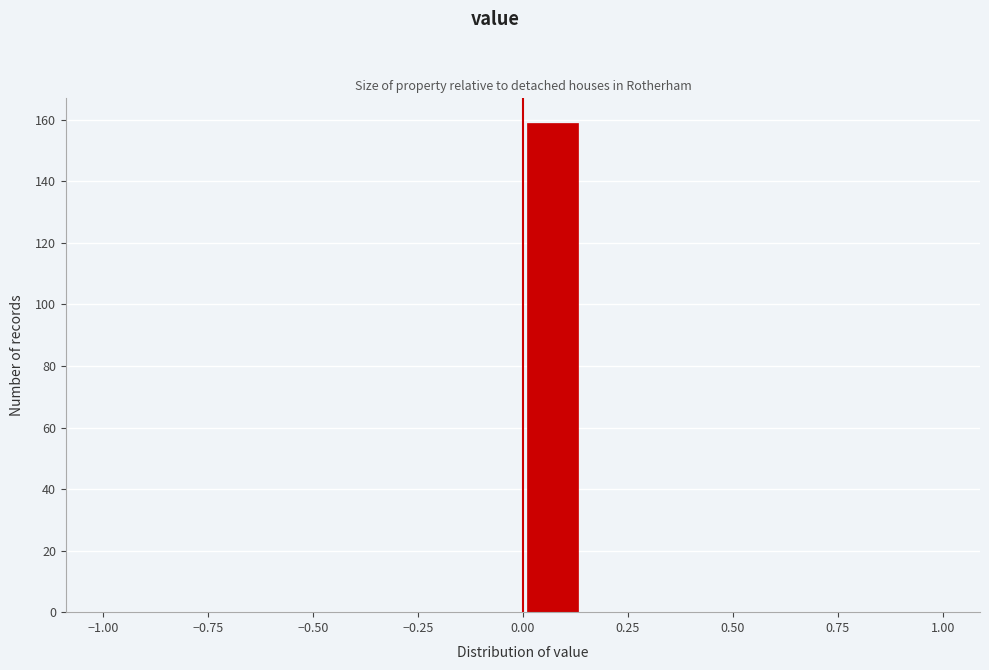

Around what value on the x-axis is the tallest bar? Give the approximate position of its centre, as read against the axis.

0.05